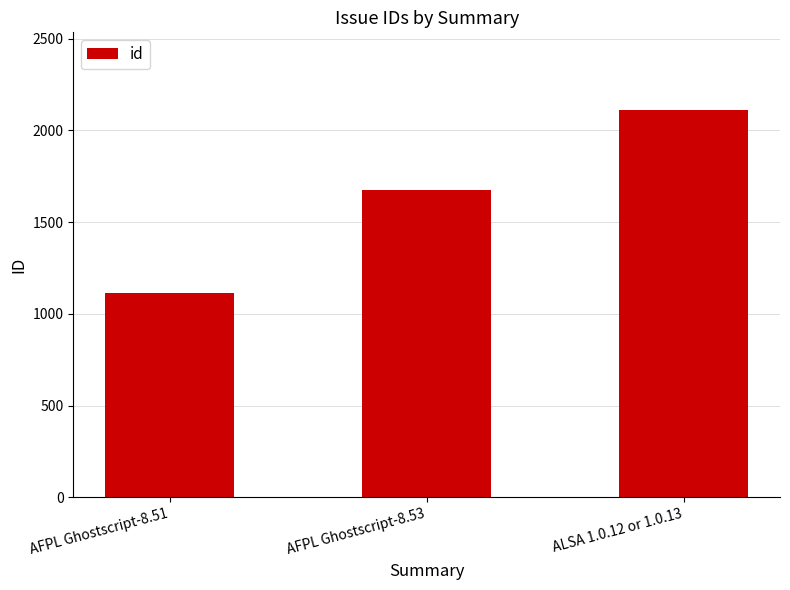

Are the bars horizontal?

No